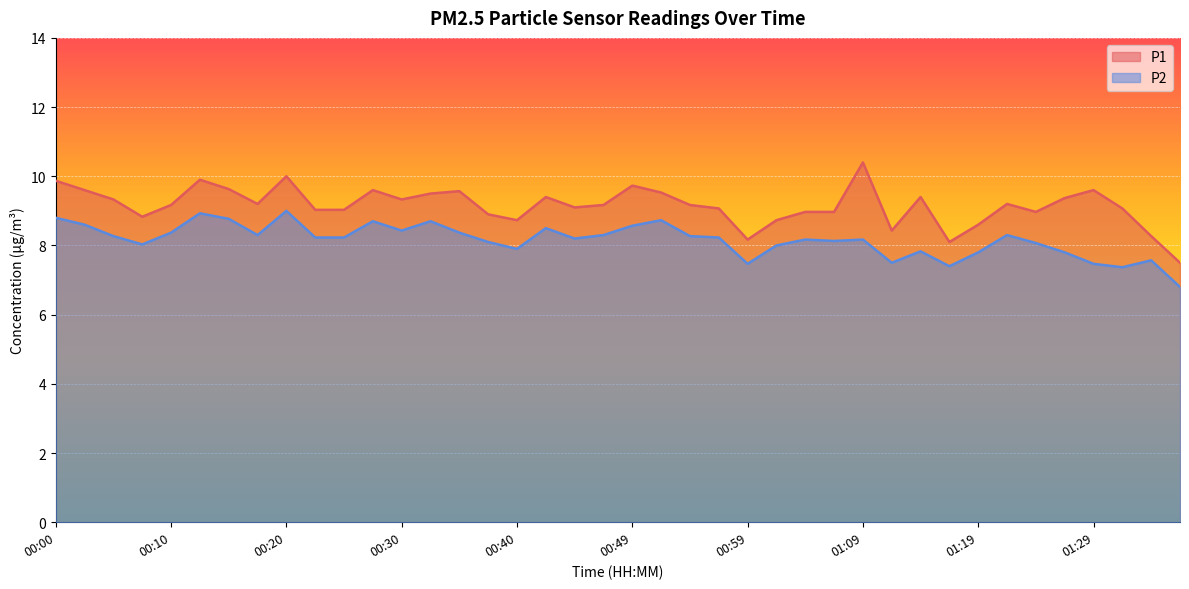

What is the highest value of the P1 series?

10.4